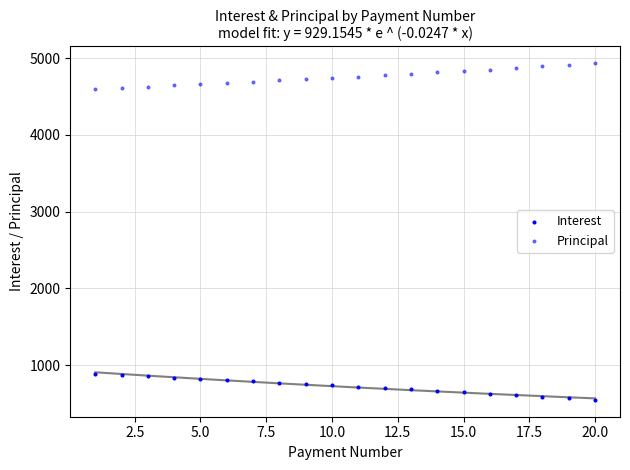

How many data points are displayed?

40